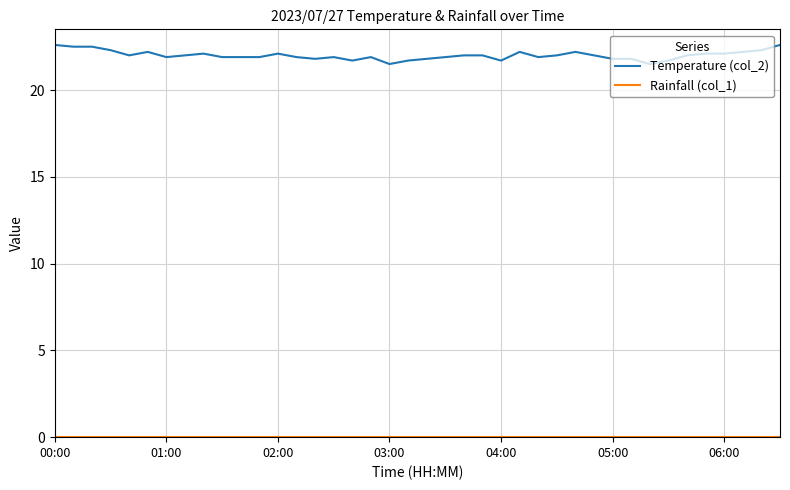

Which series has the largest range (max minus min)?

Temperature (col_2)